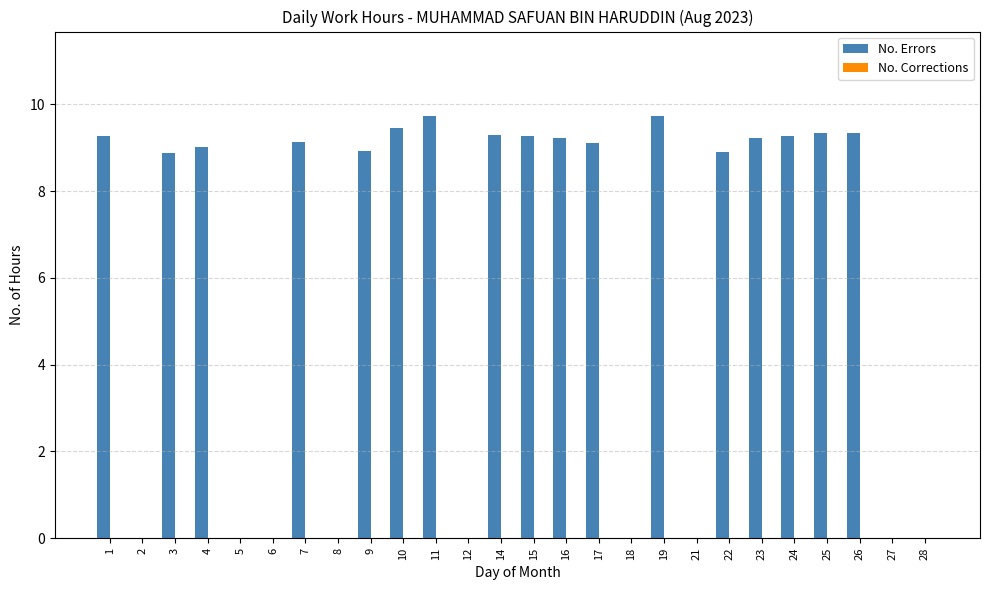

Does the chart contain stacked bars?

No